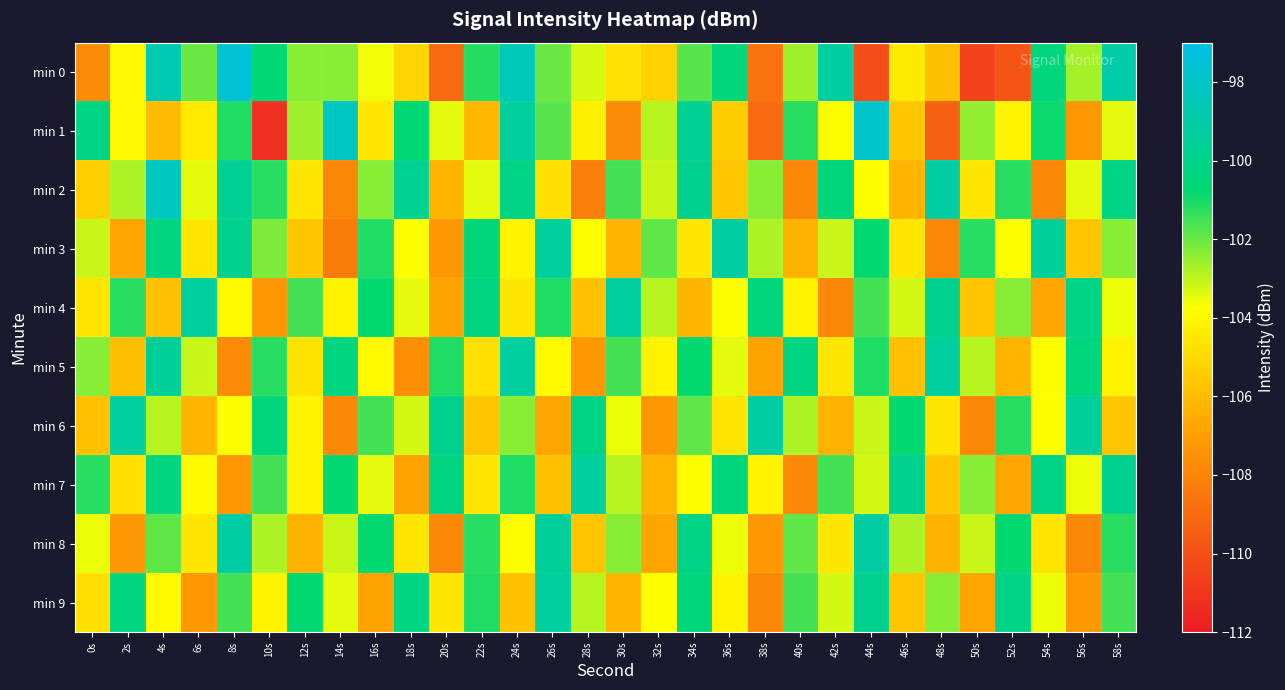

Which series has the largest range (max minus min)?

min 1